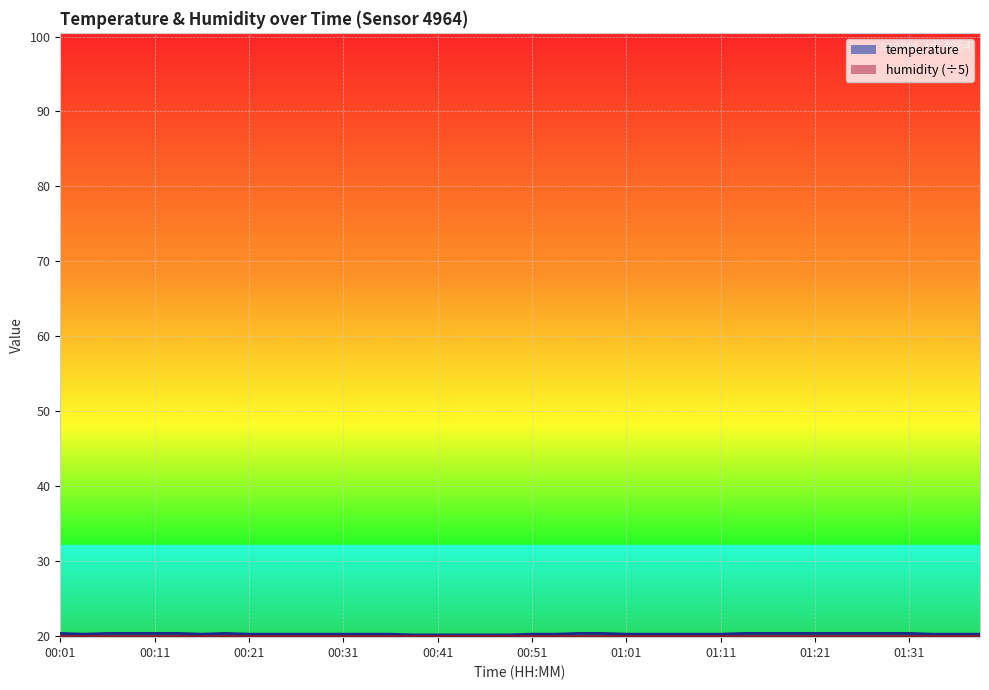

True or false: the data shows 29.1 at 00:06.

False